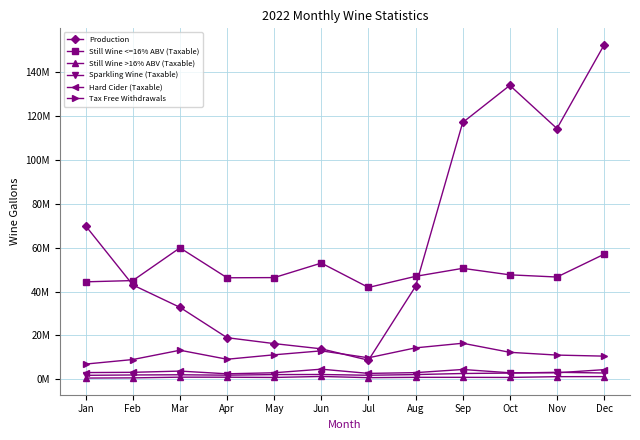

What are all the series names shown in the legend?

Production, Still Wine <=16% ABV (Taxable), Still Wine >16% ABV (Taxable), Sparkling Wine (Taxable), Hard Cider (Taxable), Tax Free Withdrawals